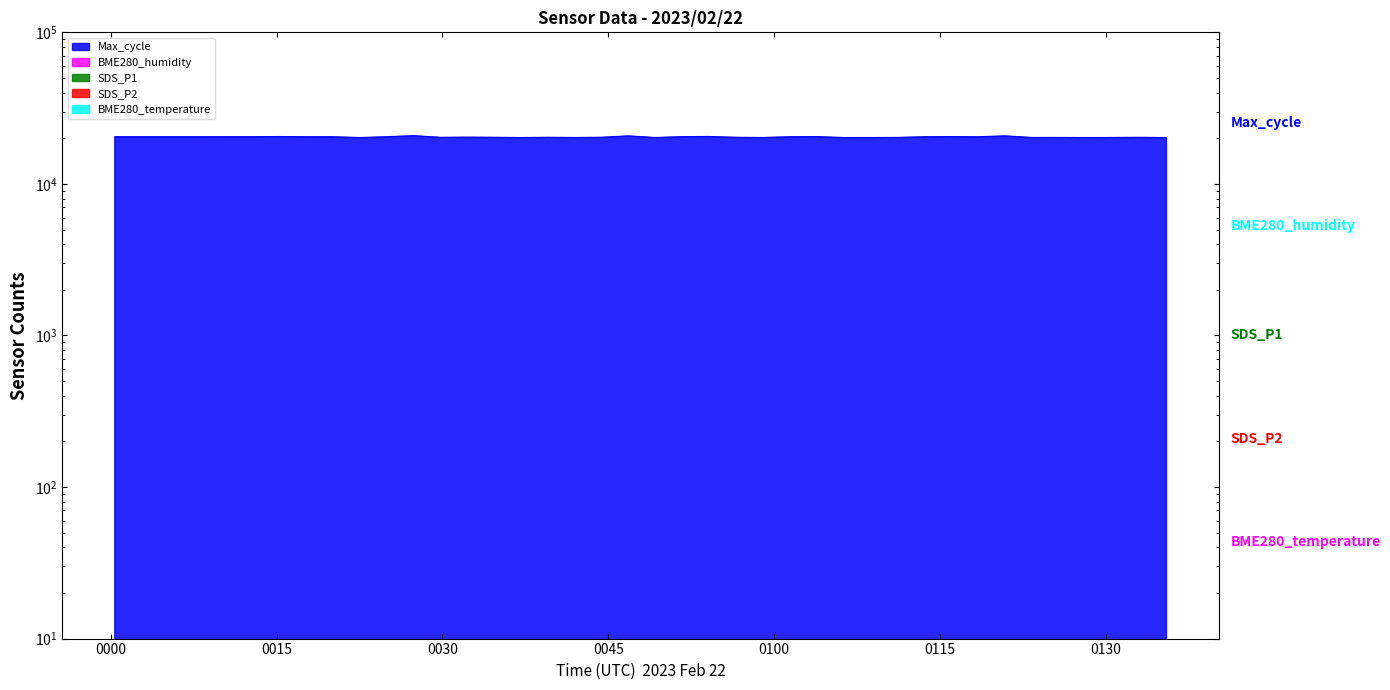

True or false: SDS_P2 has more than 1 points higher than both neighbors.

True